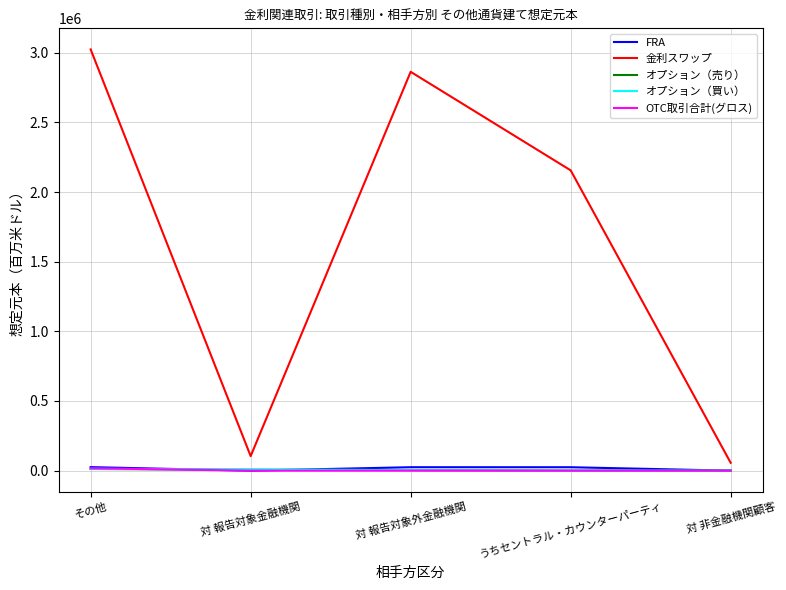

Which series has the largest total across all categories?

金利スワップ